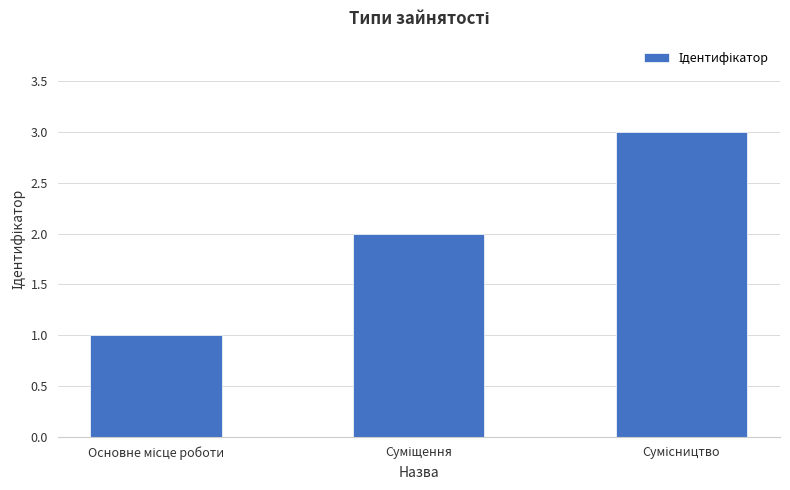

What is the greatest value displayed?

3